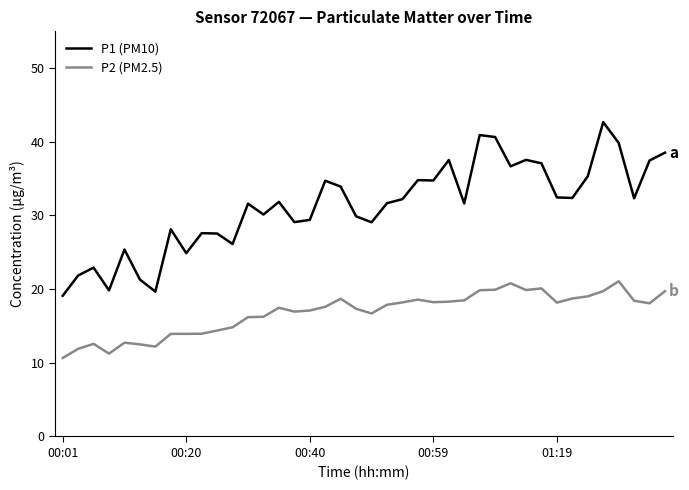

How many lines are shown in the chart?

2